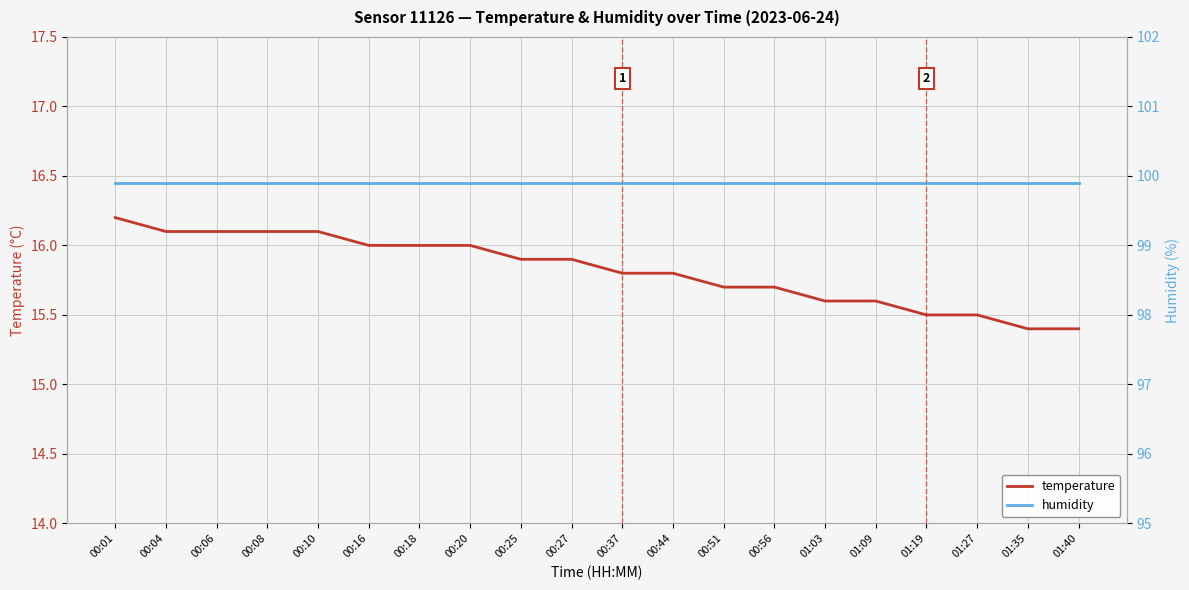

Reading left to right, list all the values displayed in this chart.

temperature: 16.2	16.1	16.1	16.1	16.1	16.0	16.0	16.0	15.9	15.9	15.8	15.8	15.7	15.7	15.6	15.6	15.5	15.5	15.4	15.4
humidity: 99.9	99.9	99.9	99.9	99.9	99.9	99.9	99.9	99.9	99.9	99.9	99.9	99.9	99.9	99.9	99.9	99.9	99.9	99.9	99.9